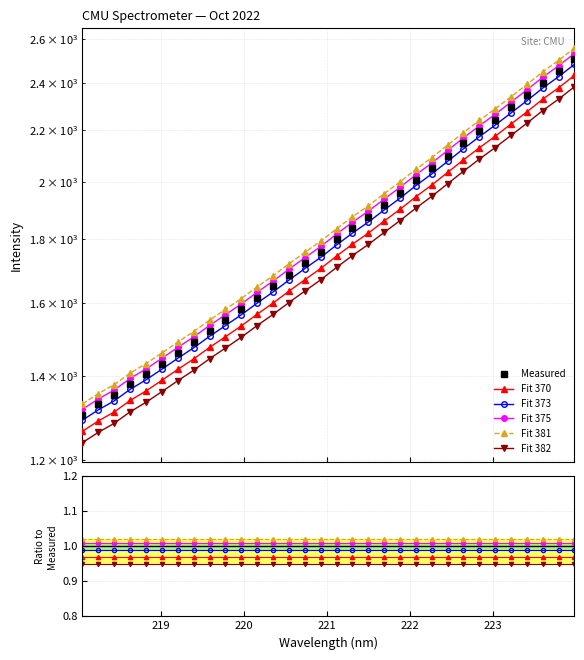

How many data points are above 1709?

16